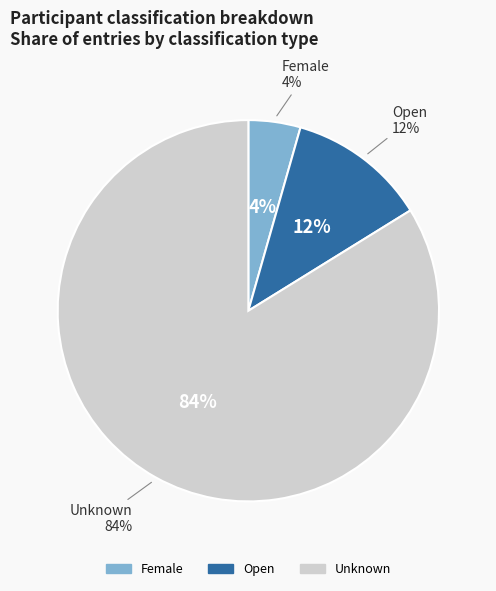

To the nearest percent, what is the combined percentage of Unknown and Female?

88%